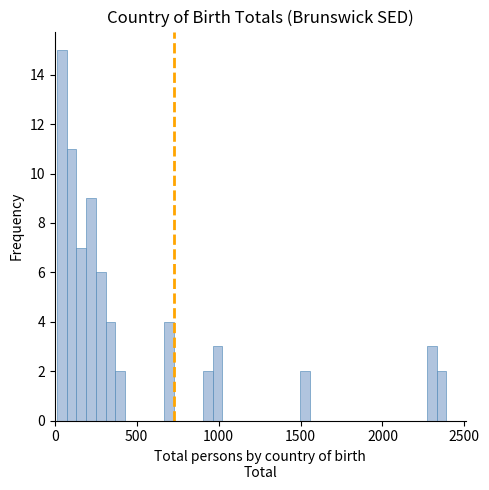

Read against the x-axis, roughly where is the centre of the tallest bar?

50